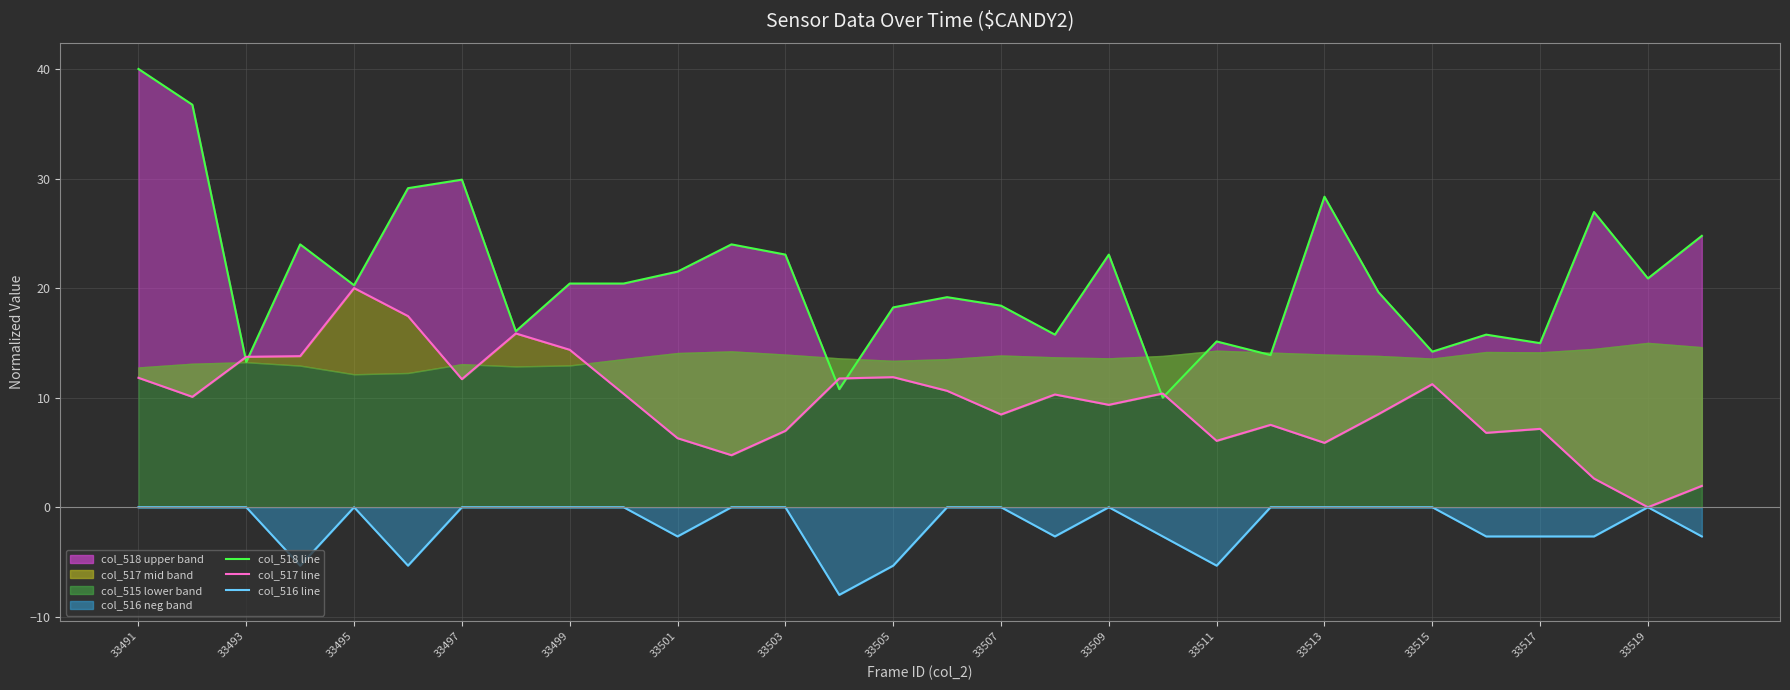

Does the chart display data point markers on the line(s)?

No